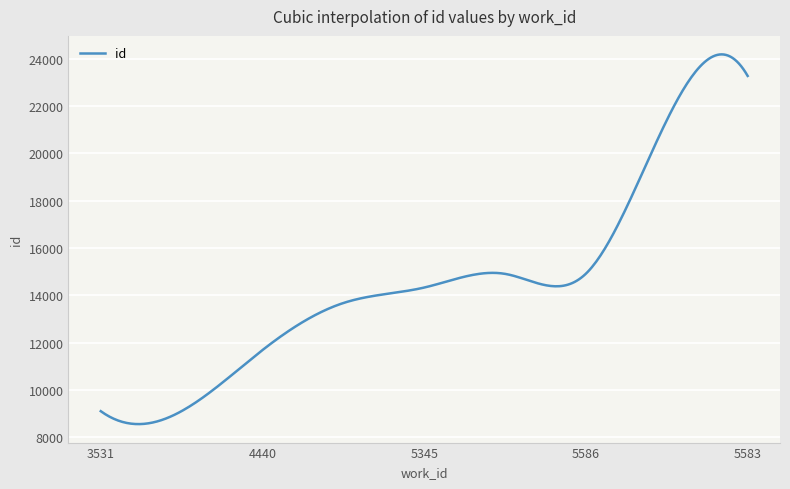

What is the minimum value shown in the chart?

8563.6